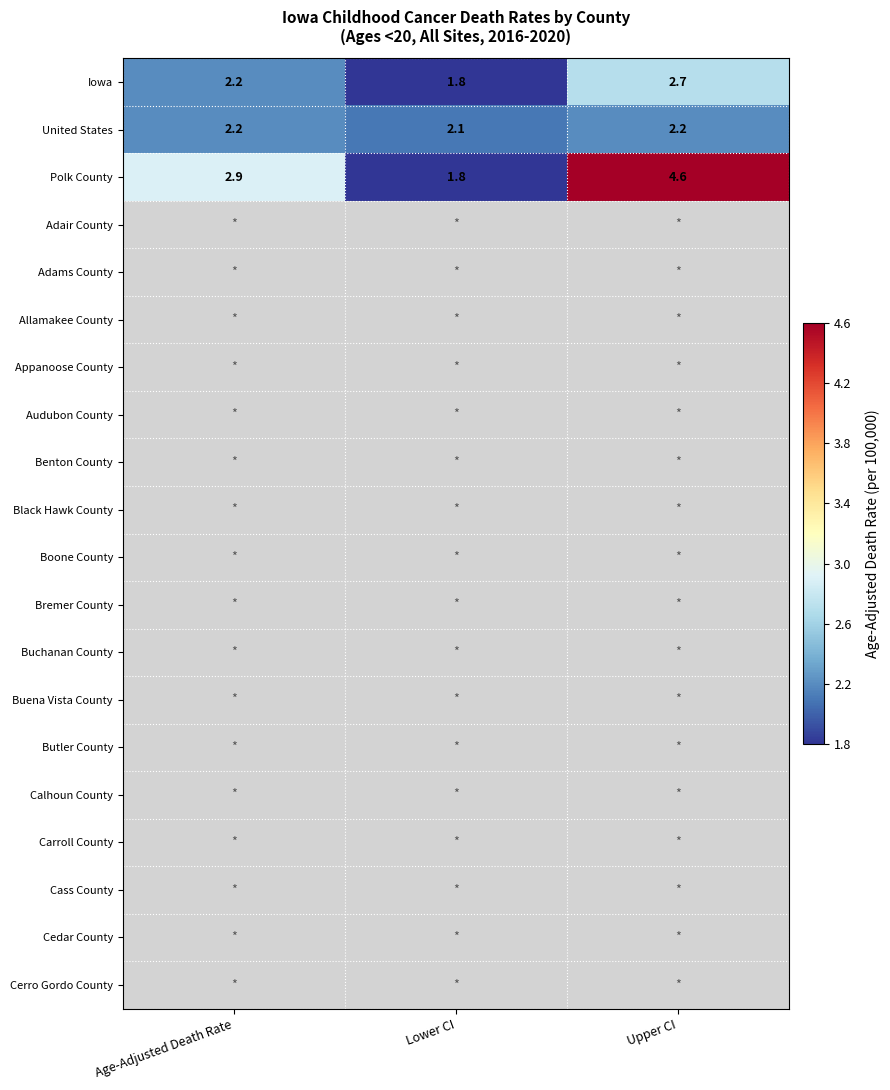

Between Upper CI and Age-Adjusted Death Rate, which is larger?

Upper CI